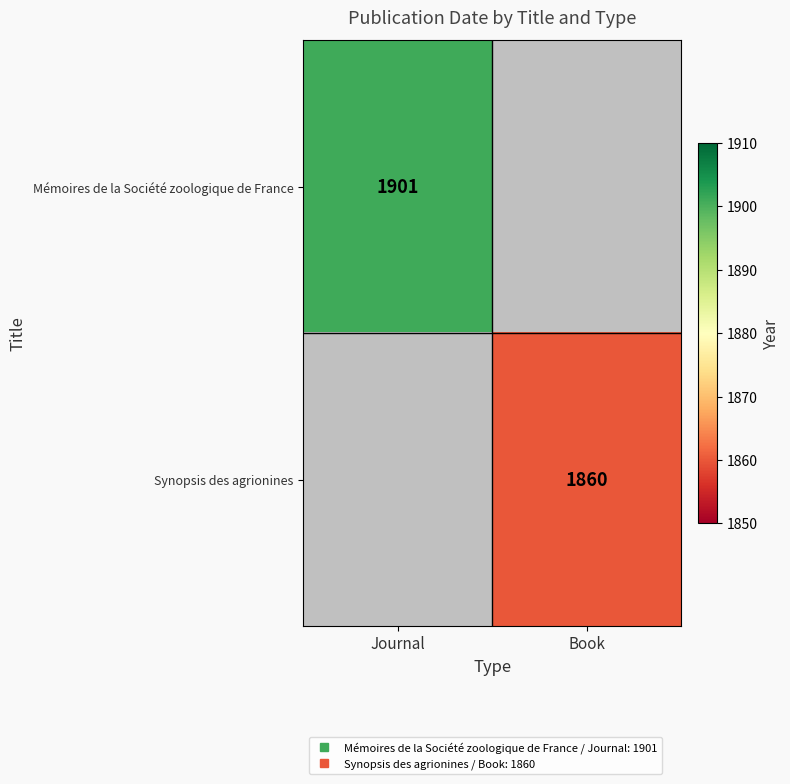

List the series in order of their overall mean, highest first.

Mémoires de la Société zoologique de France, Synopsis des agrionines